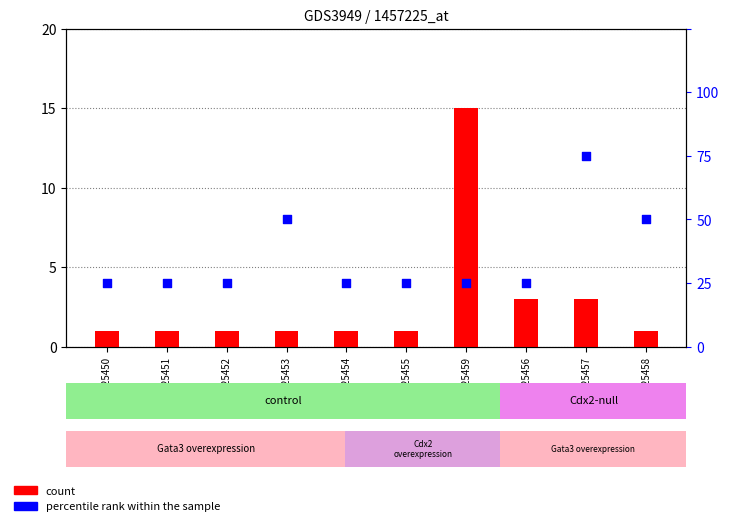

Is the value of count at GSM325454 greater than the value of percentile rank within the sample at GSM325453?

No